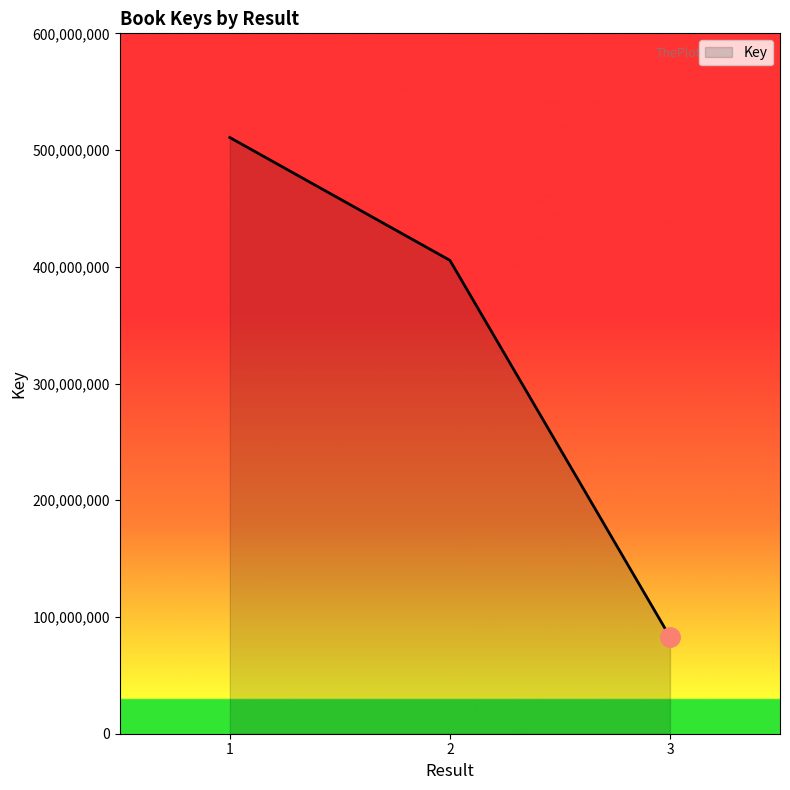

What is the maximum value shown in the chart?

510755759